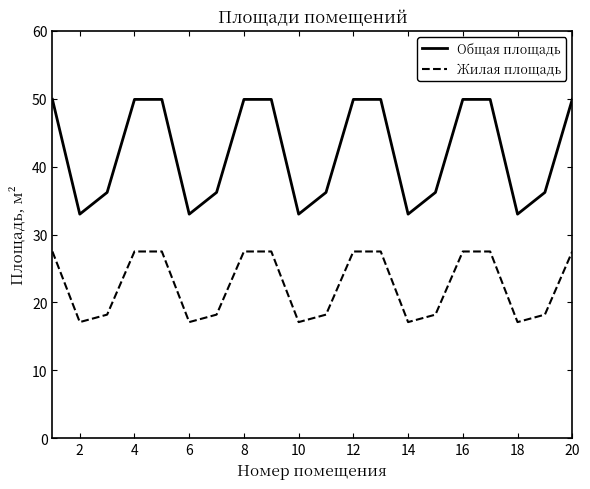

What is the greatest value displayed?

49.9